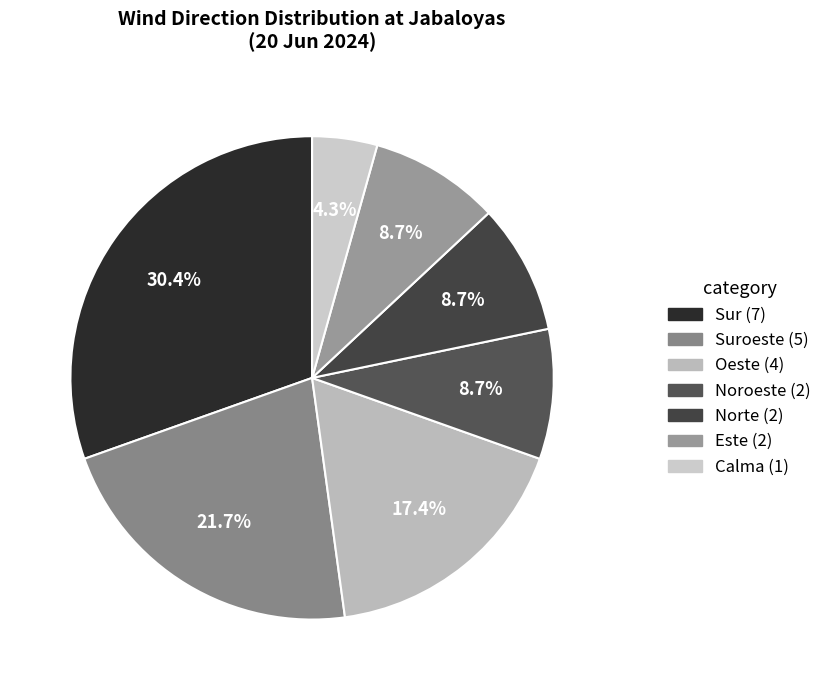

How many slices are in this pie chart?

7